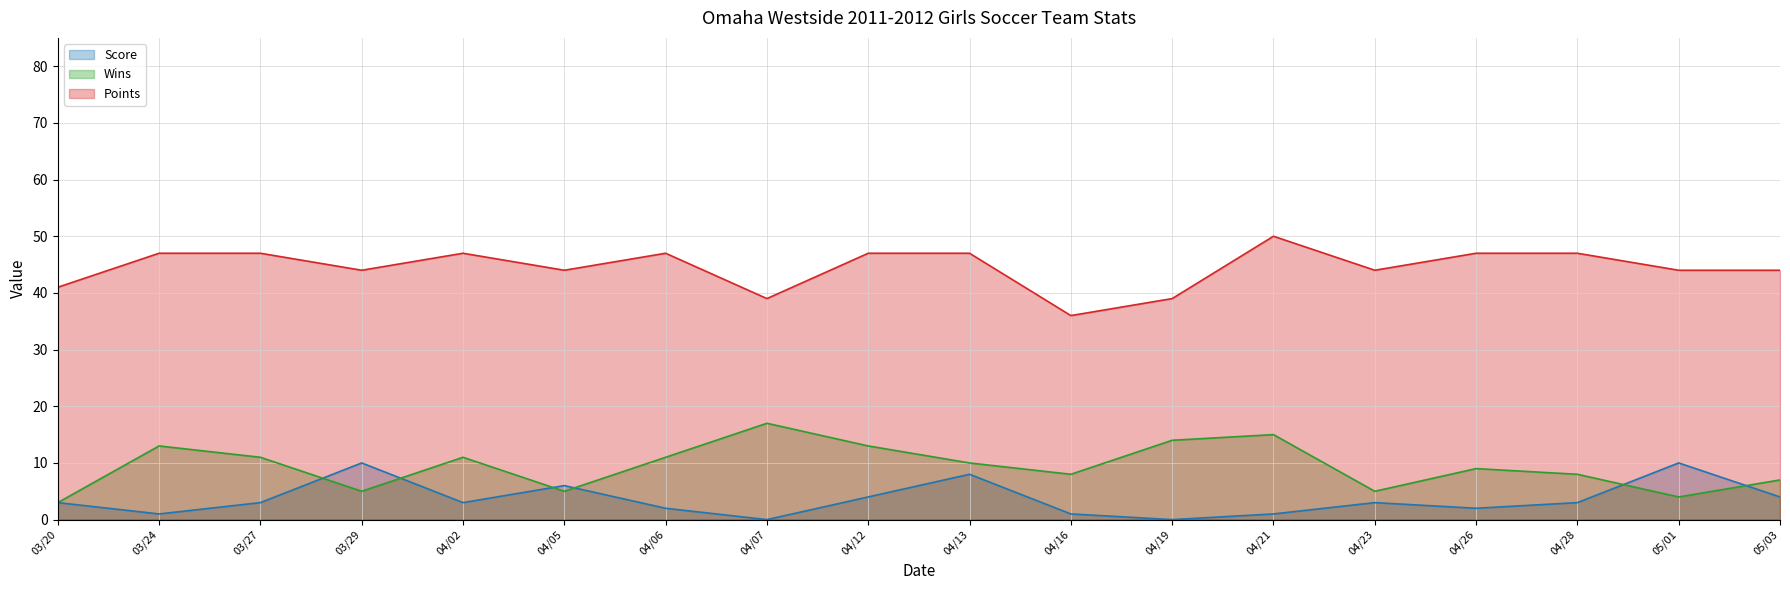

Where do Score and Wins first cross each other?

03/27 and 03/29